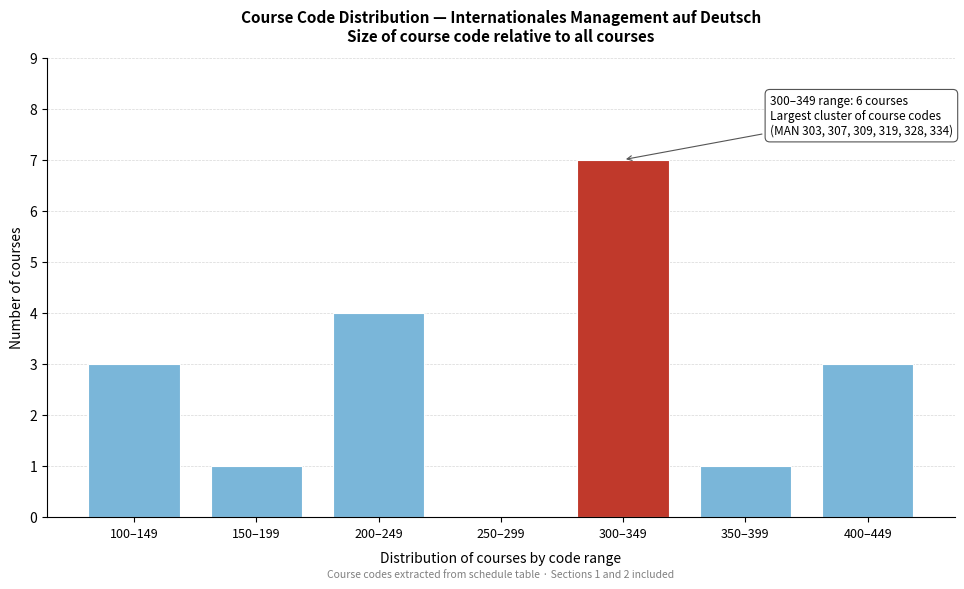

Reading left to right, list all the values displayed in this chart.

100–149=3	150–199=1	200–249=4	250–299=0	300–349=7	350–399=1	400–449=3